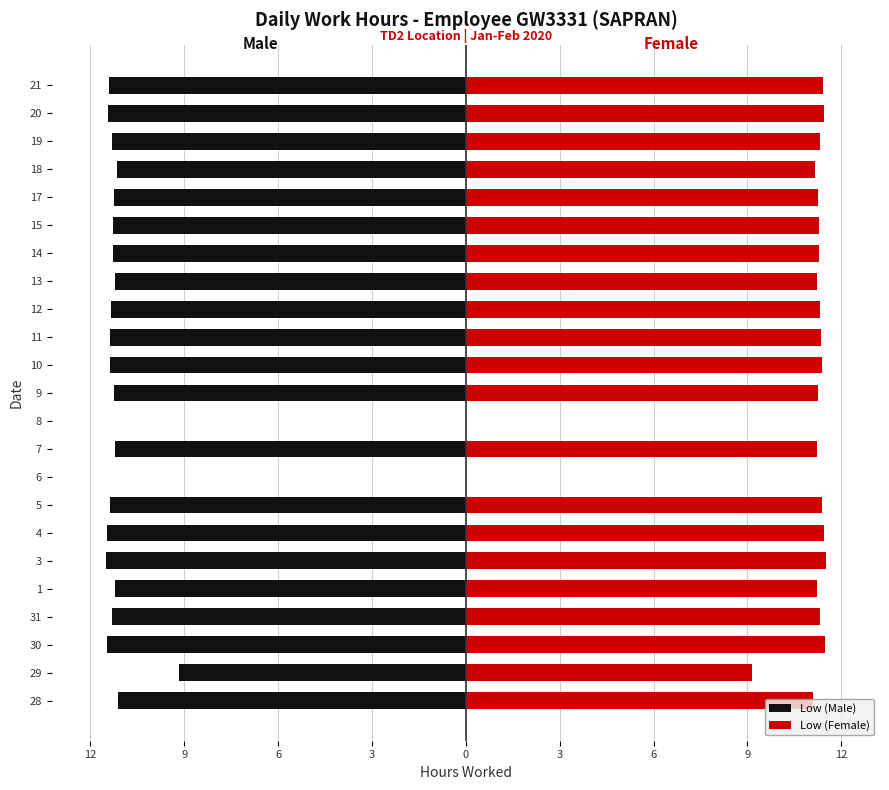

What is the smallest value displayed?

-11.5